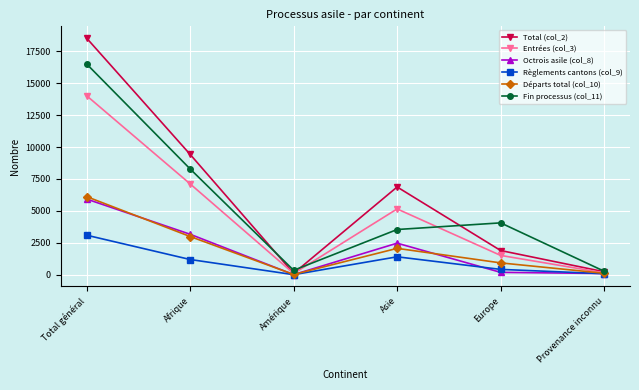

The Fin processus (col_11) series shows 3289 at Afrique. True or false?

False